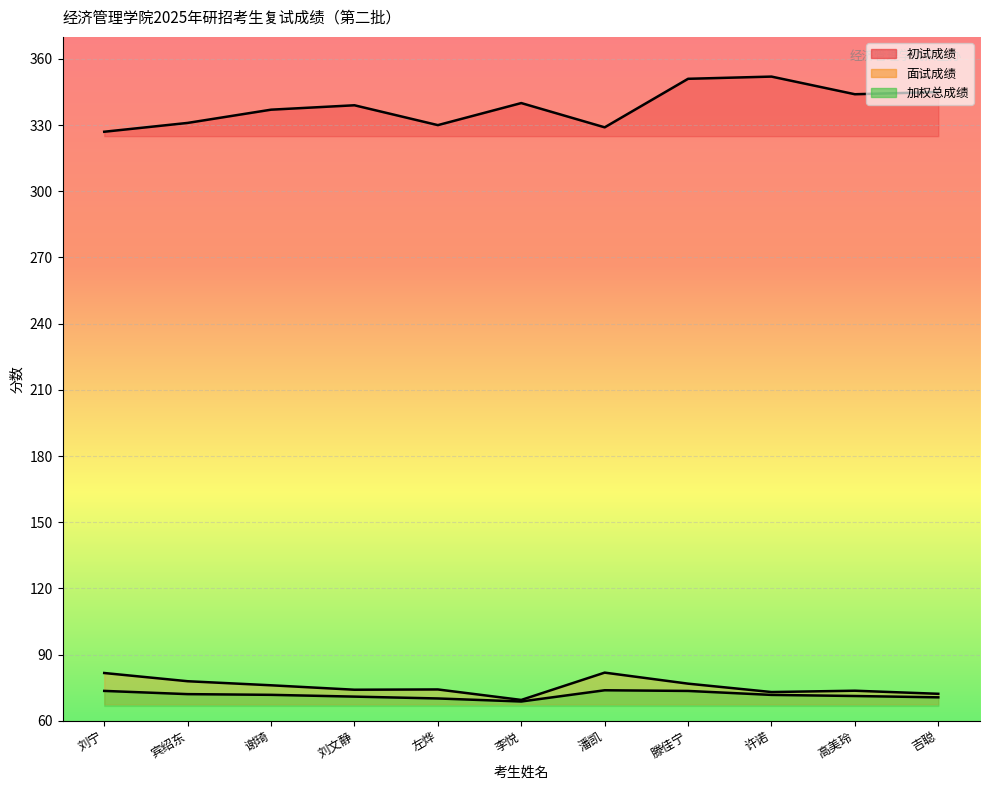

True or false: 加权总成绩 and 初试成绩 intersect in this chart.

False